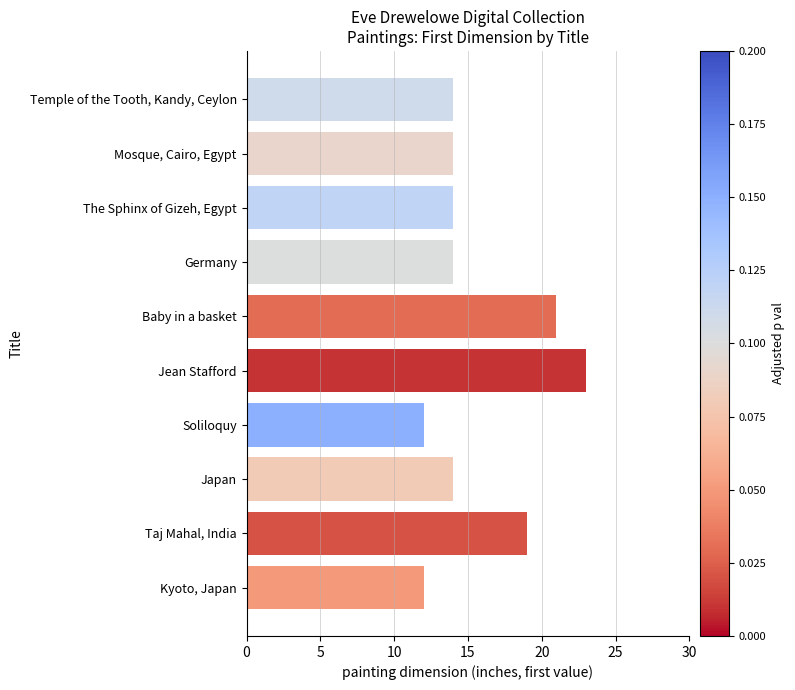

The value at Soliloquy is 12. True or false?

True